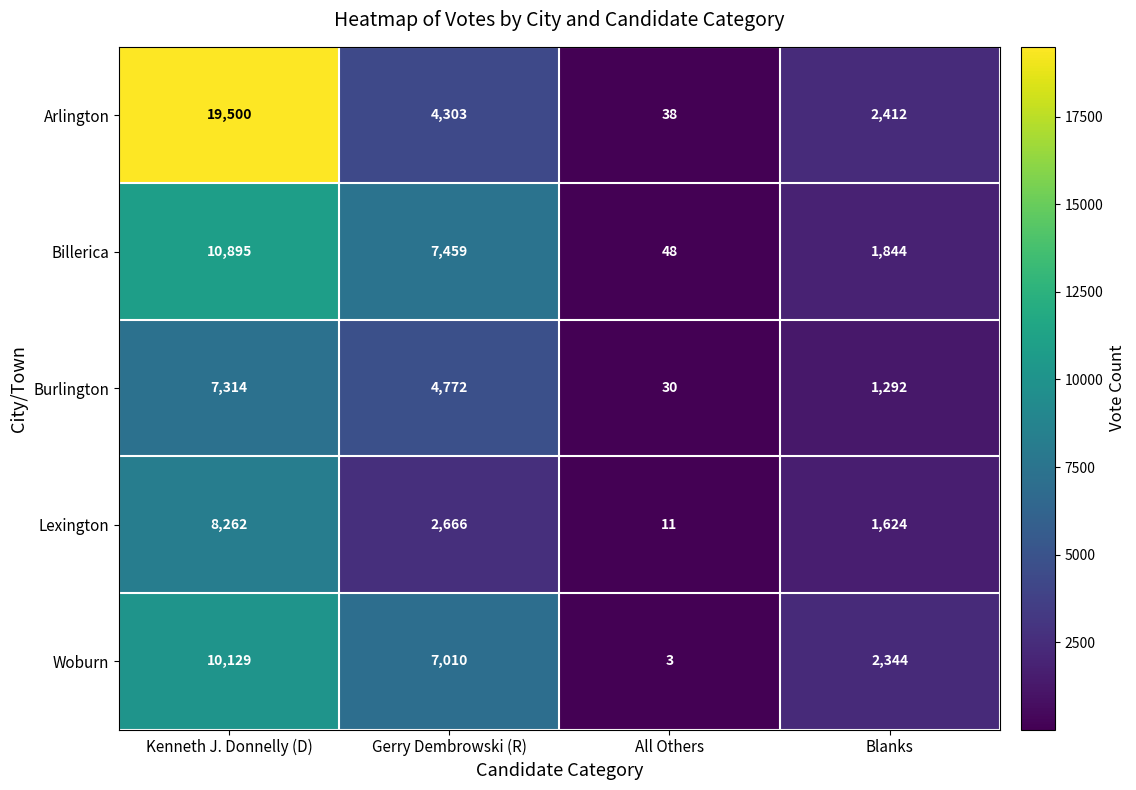

Reading left to right, what are all the values shown in this chart?

Arlington: 19500	4303	38	2412
Billerica: 10895	7459	48	1844
Burlington: 7314	4772	30	1292
Lexington: 8262	2666	11	1624
Woburn: 10129	7010	3	2344